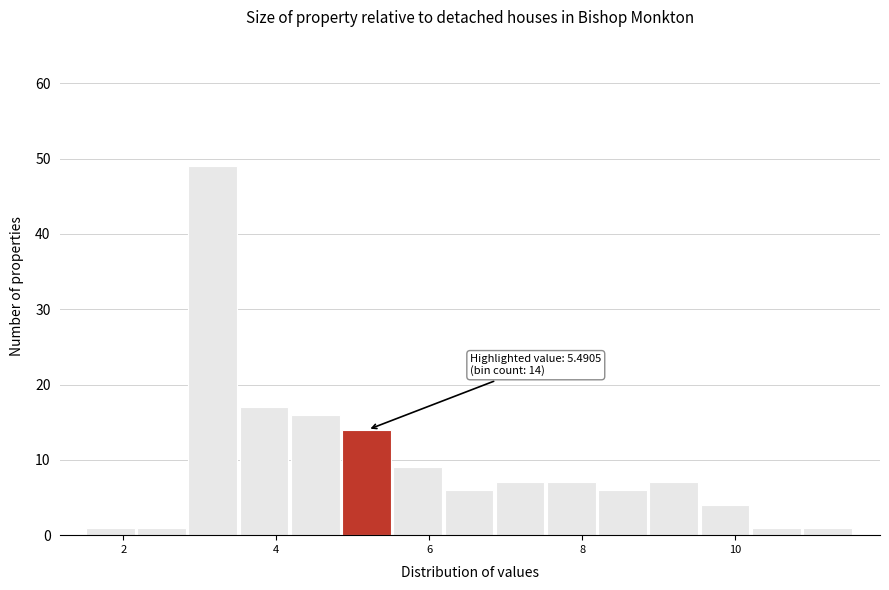

Read against the x-axis, roughly where is the centre of the tallest bar?

3.2